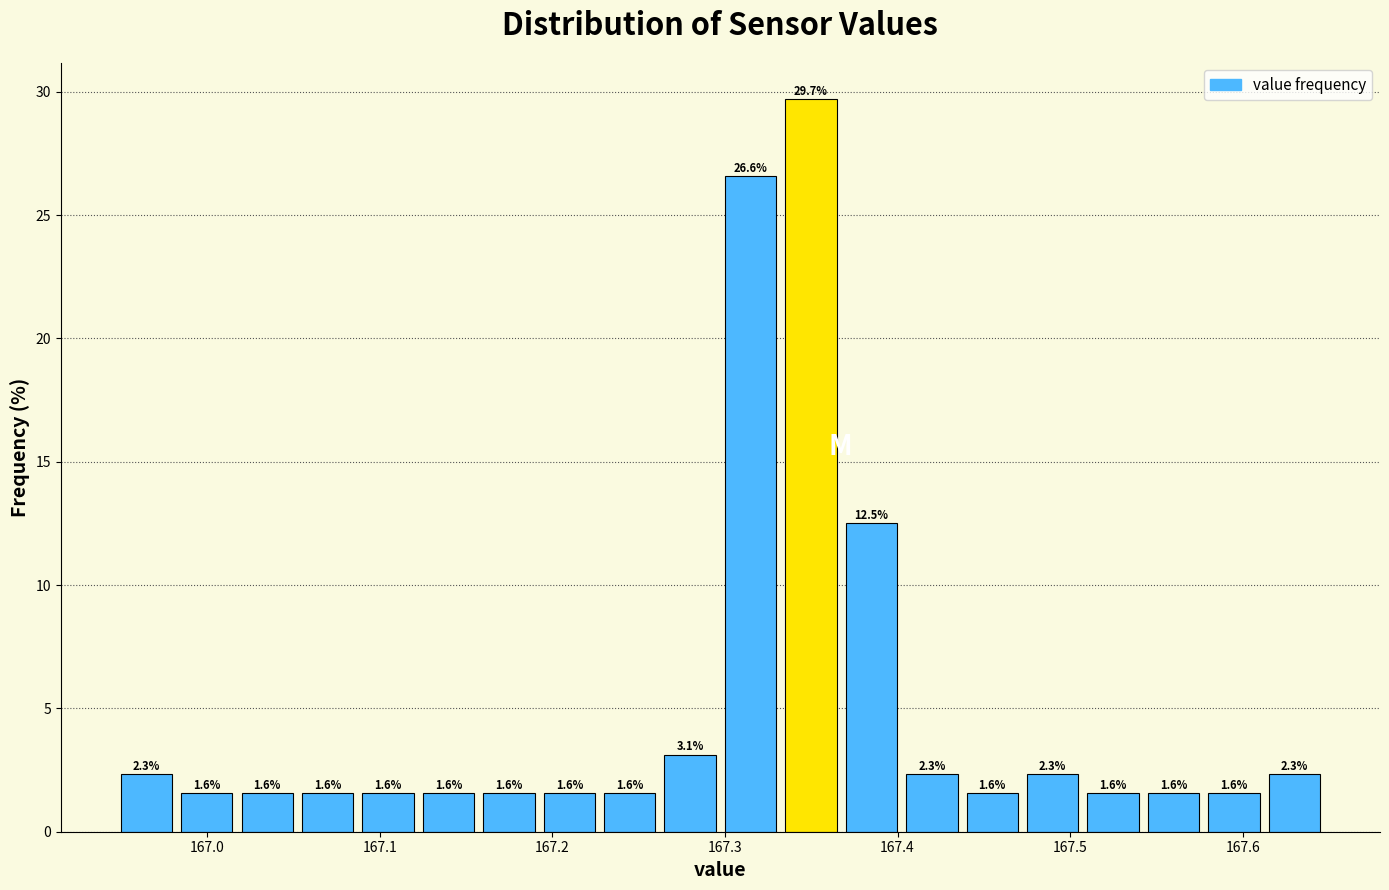

Read against the x-axis, roughly where is the centre of the tallest bar?

167.35